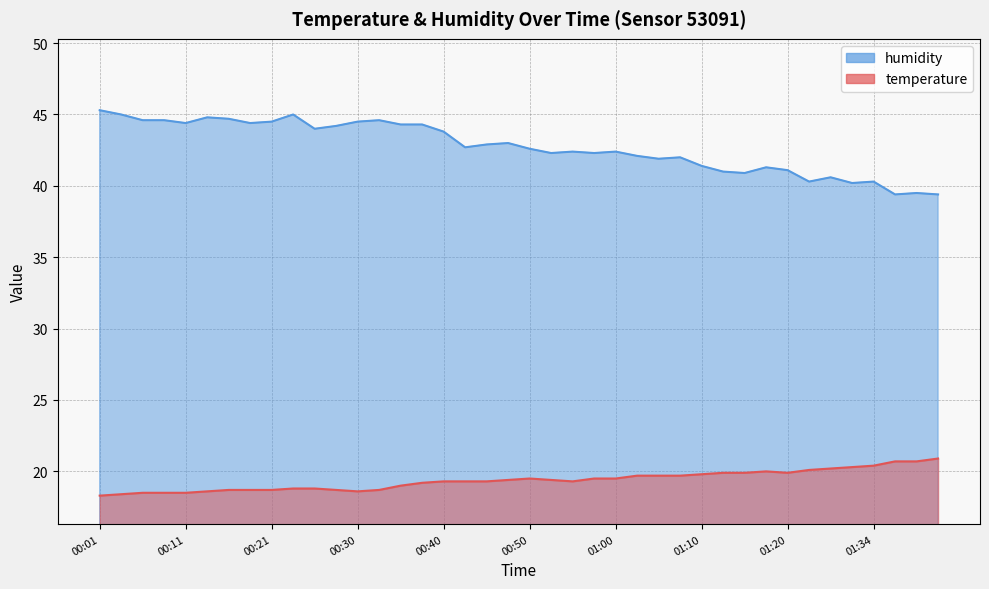

Rank the categories by temperature value from lowest to highest.

00:01, 00:03, 00:06, 00:08, 00:11, 00:13, 00:30, 00:16, 00:18, 00:21, 00:28, 00:33, 00:23, 00:25, 00:35, 00:38, 00:40, 00:43, 00:45, 00:55, 00:48, 00:52, 00:50, 00:57, 01:00, 01:02, 01:05, 01:08, 01:10, 01:13, 01:15, 01:20, 01:18, 01:23, 01:26, 01:31, 01:34, 01:36, 01:39, 01:41